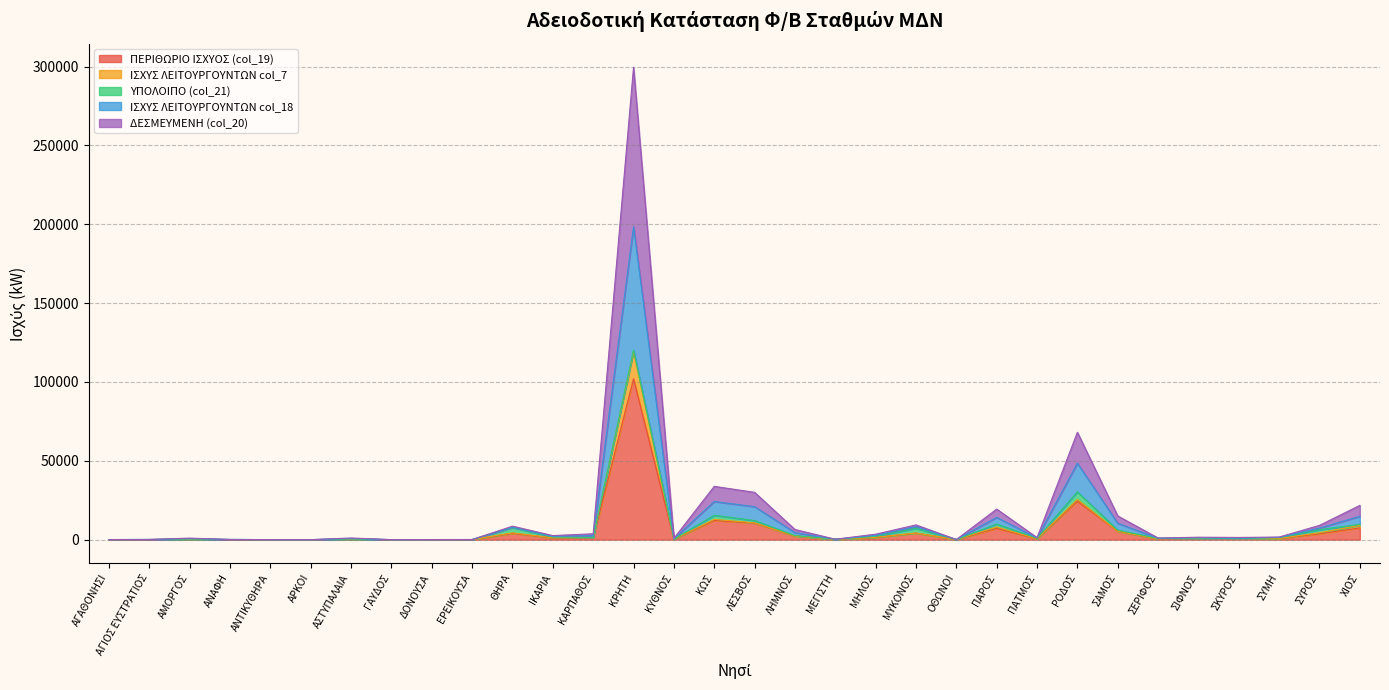

Where is ΔΕΣΜΕΥΜΕΝΗ (col_20) nearest to the value 99239?

ΡΟΔΟΣ